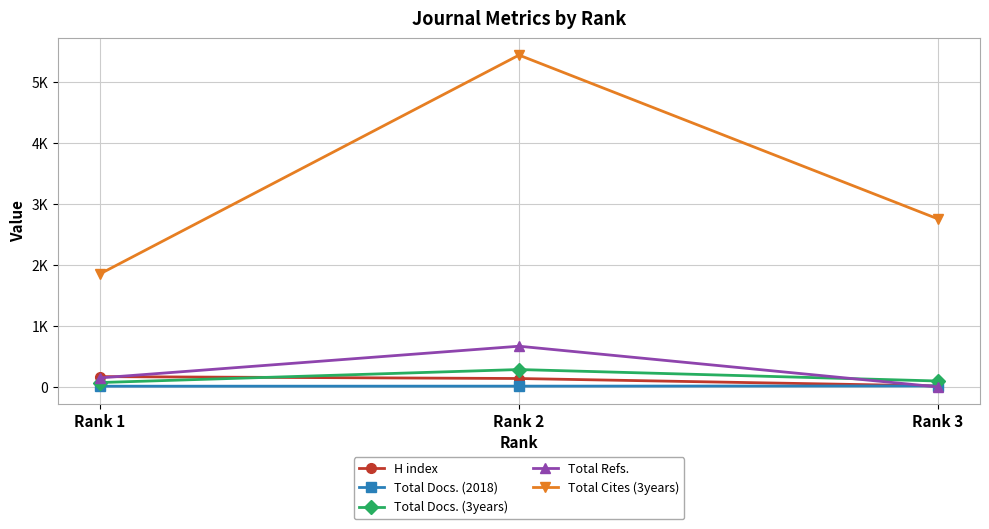

At which label does Total Refs. reach its peak?

Rank 2